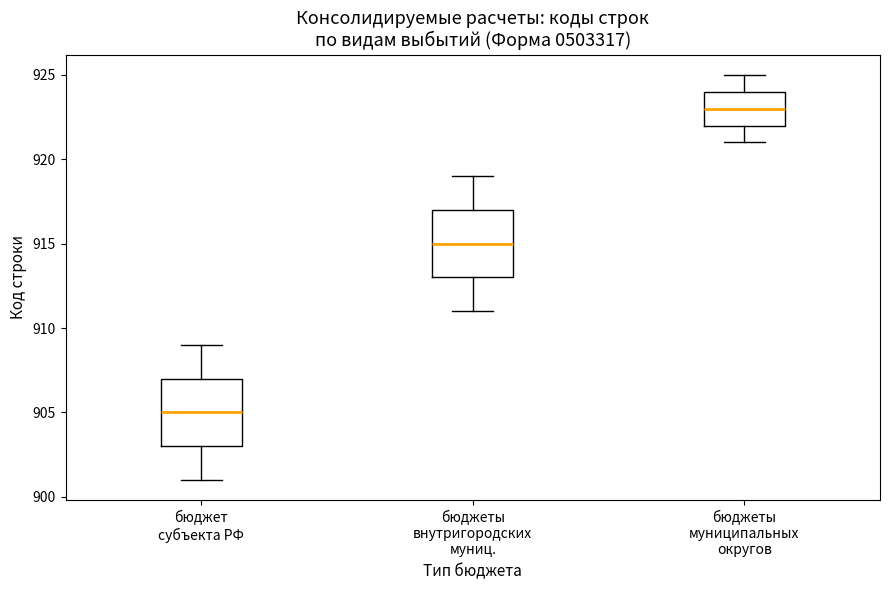

Reading left to right, read every box against the y-axis: the position of its median line, the range the box covers, and the ends of its whiskers. The values are not printed on the chart, so give them approximately, as read against the axis.

бюджет субъекта РФ: median 905, box 903 to 907, whiskers 901 to 909
бюджеты внутригородских муниц.: median 915, box 913 to 917, whiskers 911 to 919
бюджеты муниципальных округов: median 923, box 922 to 924, whiskers 921 to 925